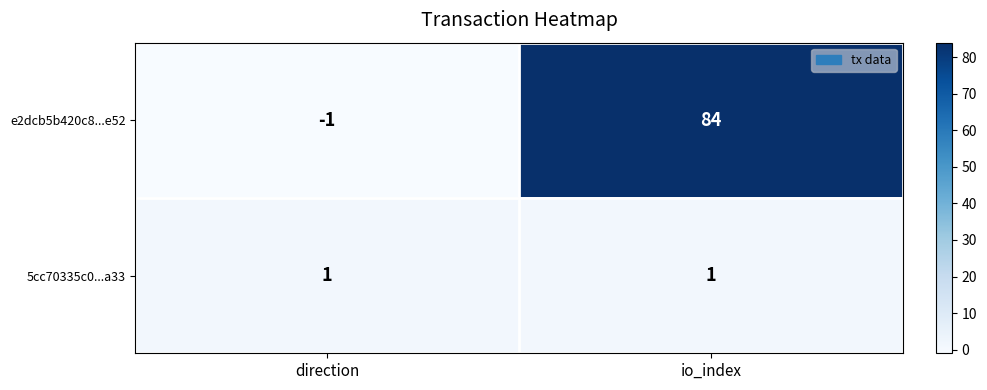

What is the average value of the e2dcb5b420c8...e52 series?

42